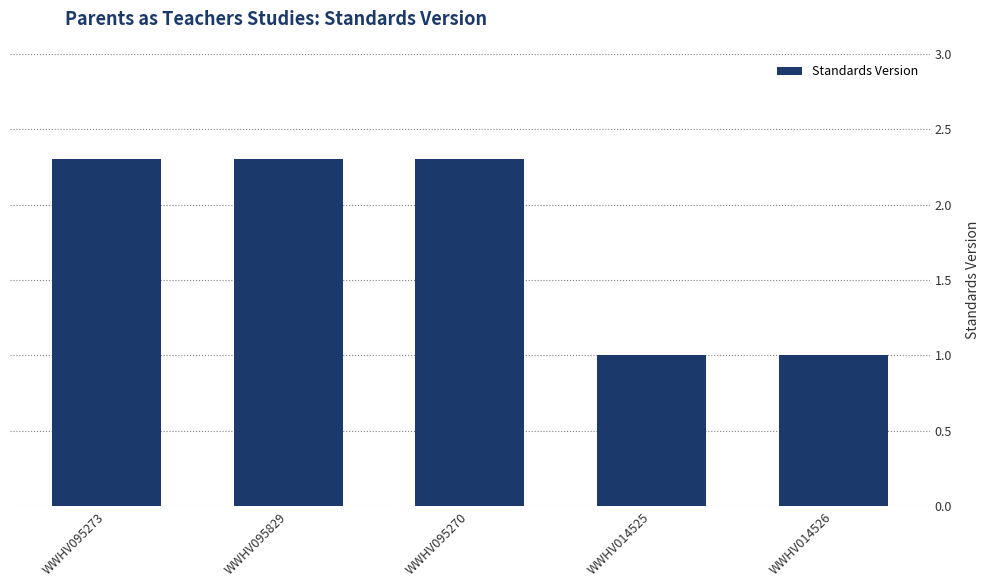

What is the average value?

1.8